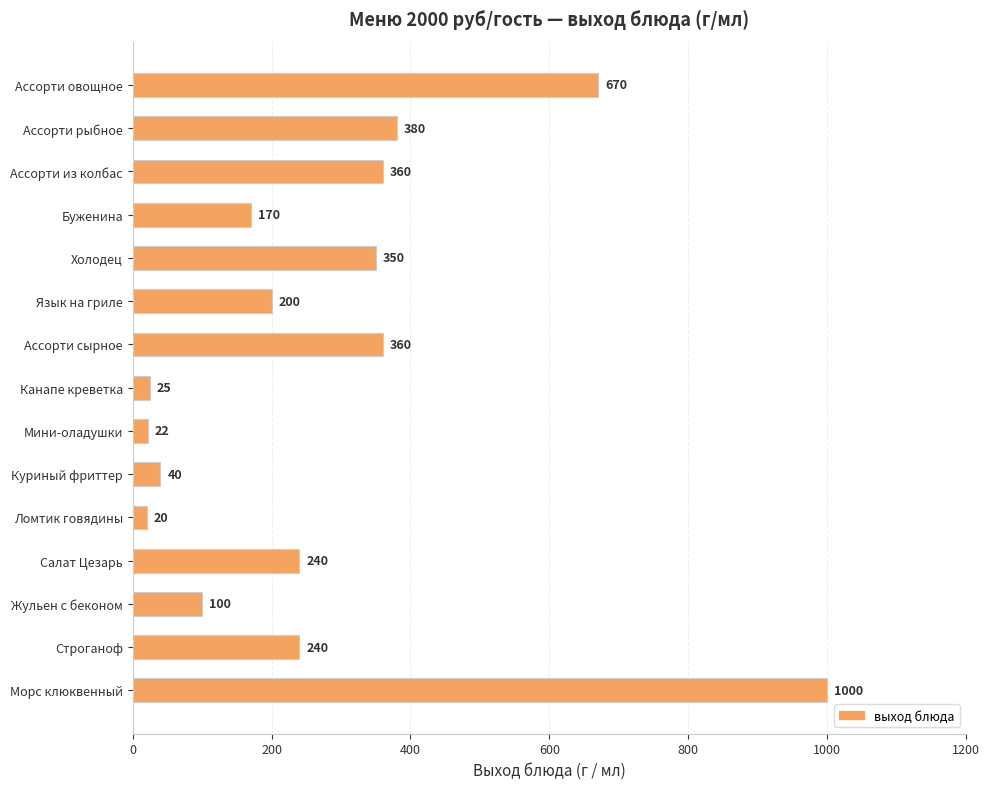

What is the difference between the values at Ассорти сырное and Салат Цезарь?

120